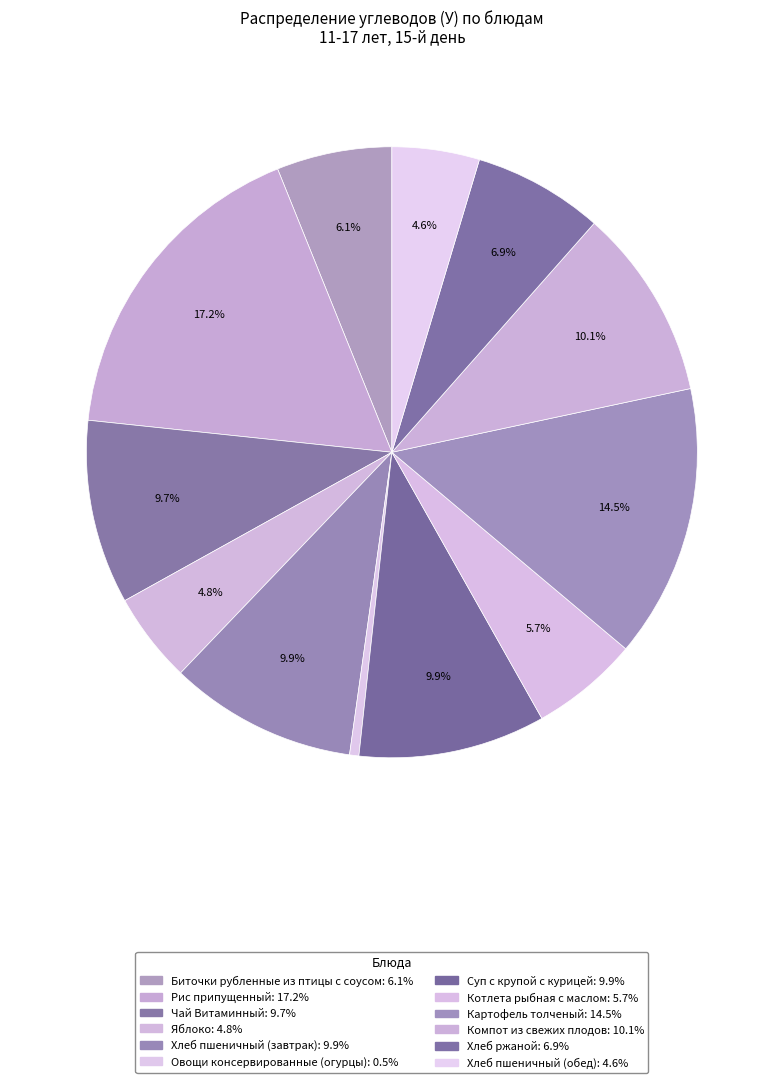

To the nearest percent, what is the combined percentage of Яблоко and Компот из свежих плодов?

15%